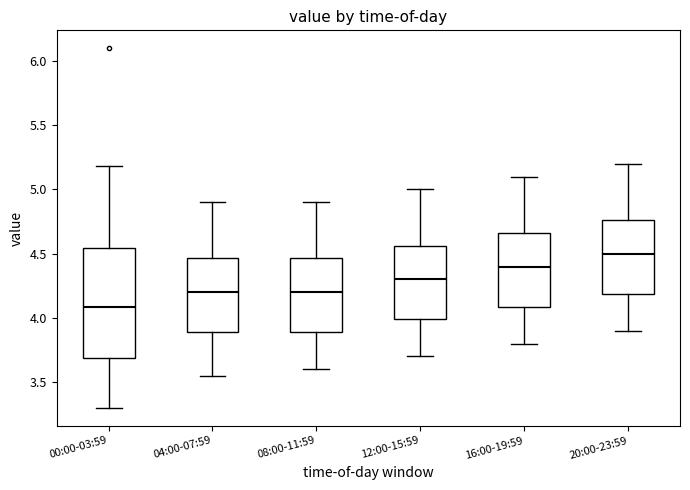

Reading left to right, transcribe this box plot: for each box, give where its median line is, the range the box spans, and where its two whiskers end, as read against the y-axis. The values are not printed on the chart, so give them approximately, as read against the axis.

00:00-03:59: median 4.10, box 3.70 to 4.55, whiskers 3.30 to 5.20
04:00-07:59: median 4.20, box 3.90 to 4.45, whiskers 3.55 to 4.90
08:00-11:59: median 4.20, box 3.90 to 4.45, whiskers 3.60 to 4.90
12:00-15:59: median 4.30, box 4.00 to 4.55, whiskers 3.70 to 5.00
16:00-19:59: median 4.40, box 4.10 to 4.65, whiskers 3.80 to 5.10
20:00-23:59: median 4.50, box 4.20 to 4.75, whiskers 3.90 to 5.20